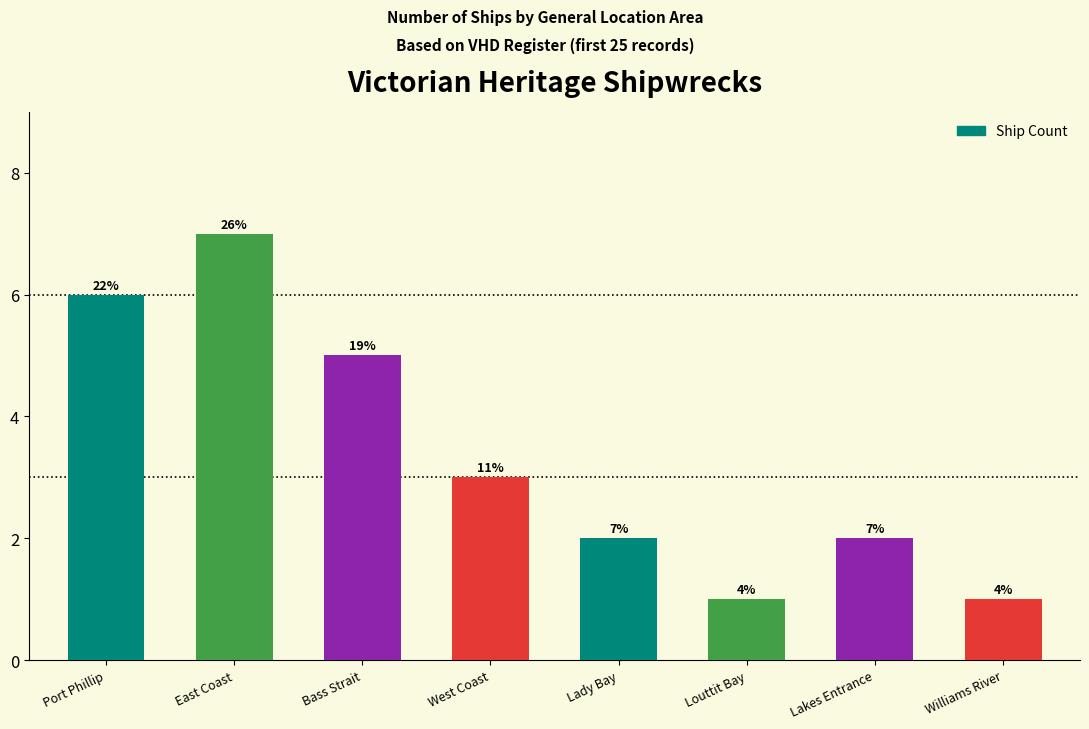

What is the maximum value shown in the chart?

7